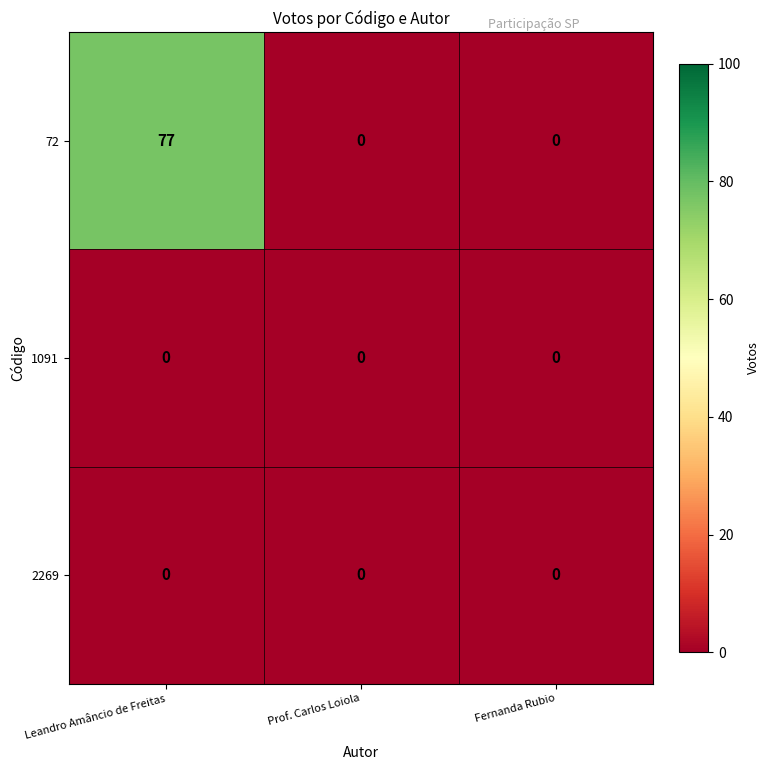

Reading left to right, extract all data points from this chart.

72: 77	0	0
1091: 0	0	0
2269: 0	0	0